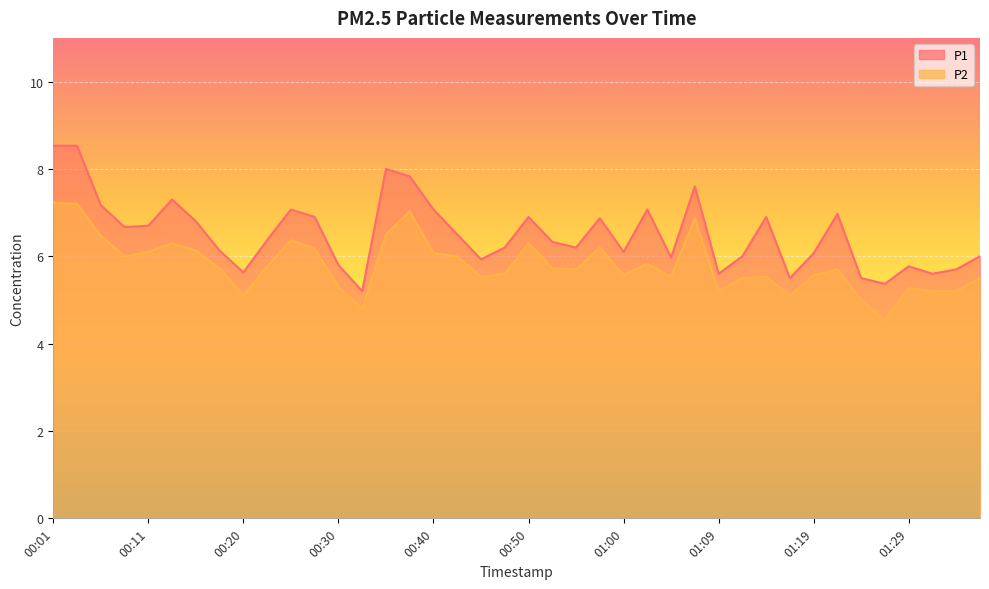

What is the average value of the P2 series?

5.8